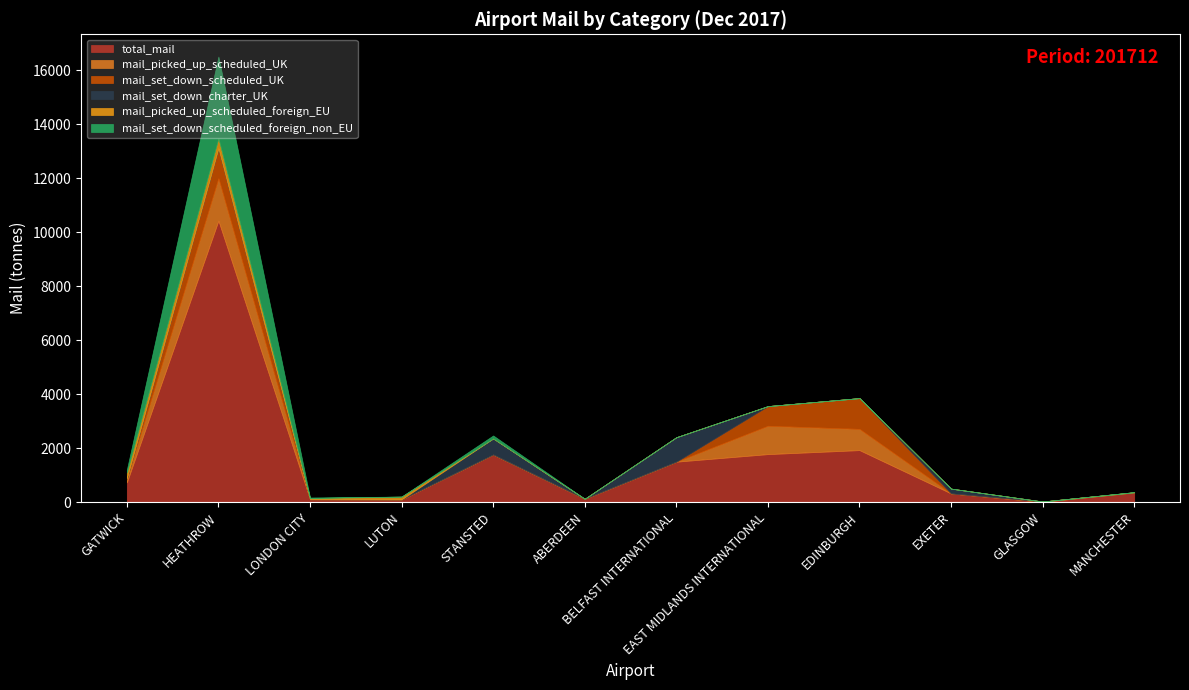

What is the difference between the maximum and second lowest values in the mail_set_down_charter_UK series?

906.6